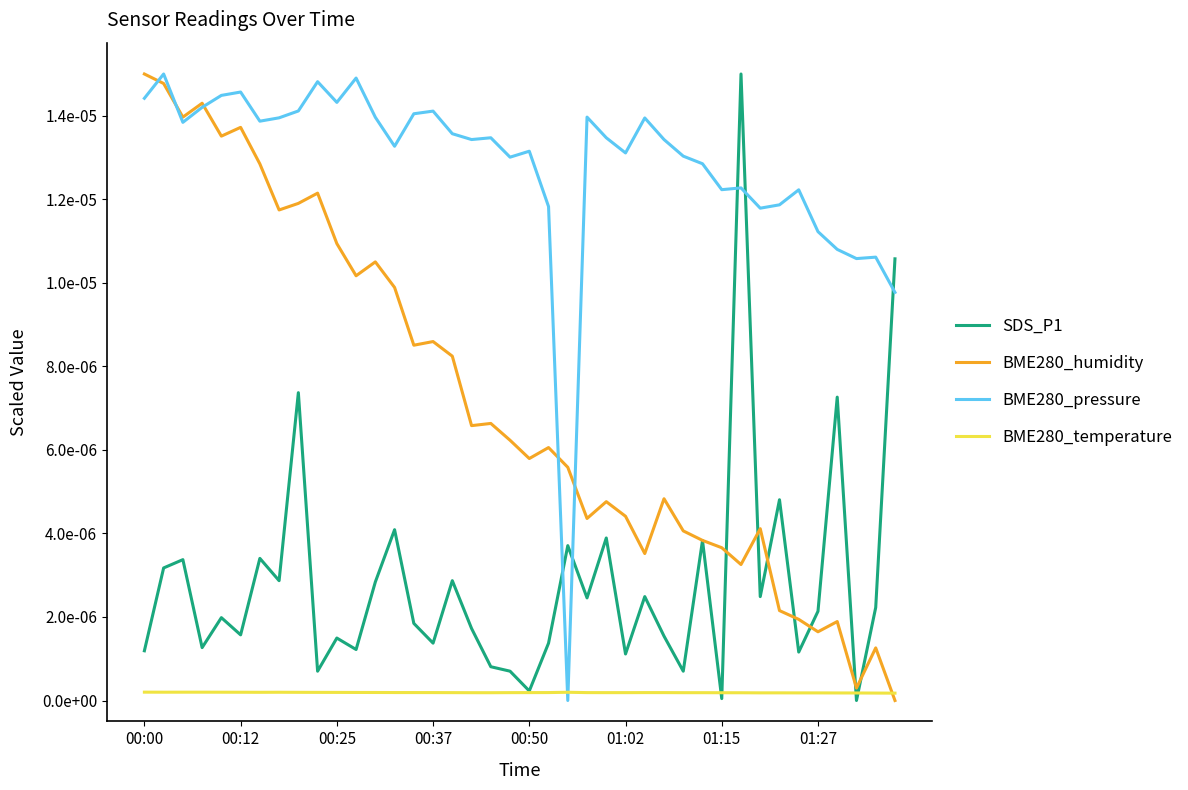

True or false: BME280_pressure has more than 2 interior local peaks.

True